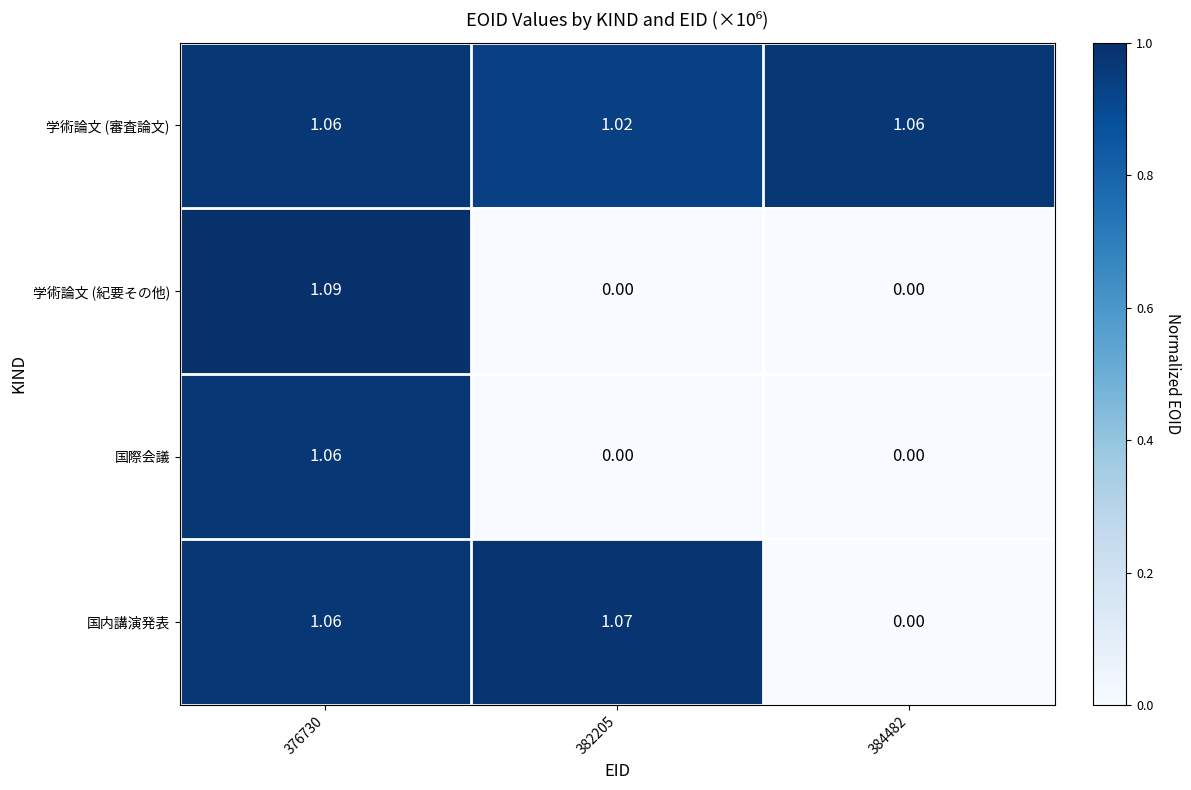

Which series changed the most between 382205 and 384482?

国内講演発表